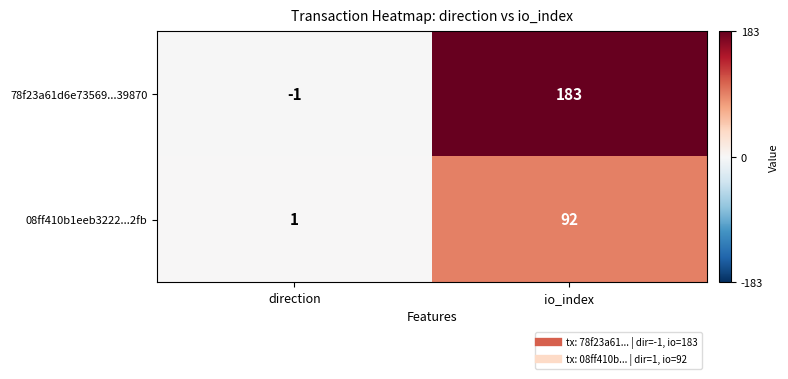

Read the 78f23a61d6e73569...39870 value at io_index, to the nearest 10.

180